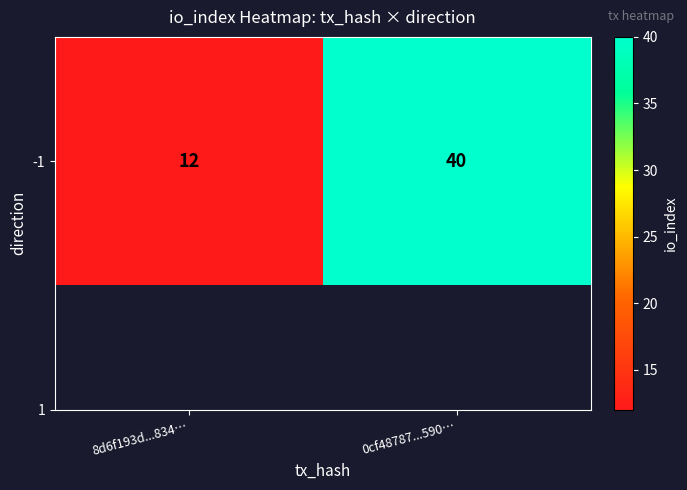

At which category does the chart reach its peak across all series?

0cf48787...590…